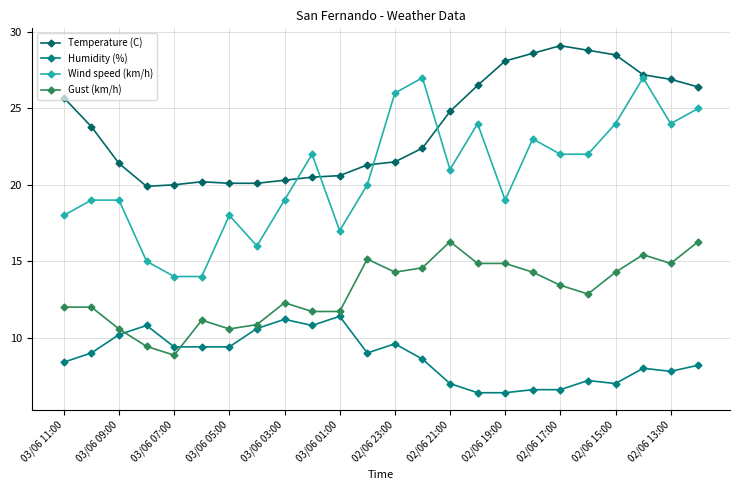

Where is the first local minimum for Gust (km/h)?

03/06 07:00